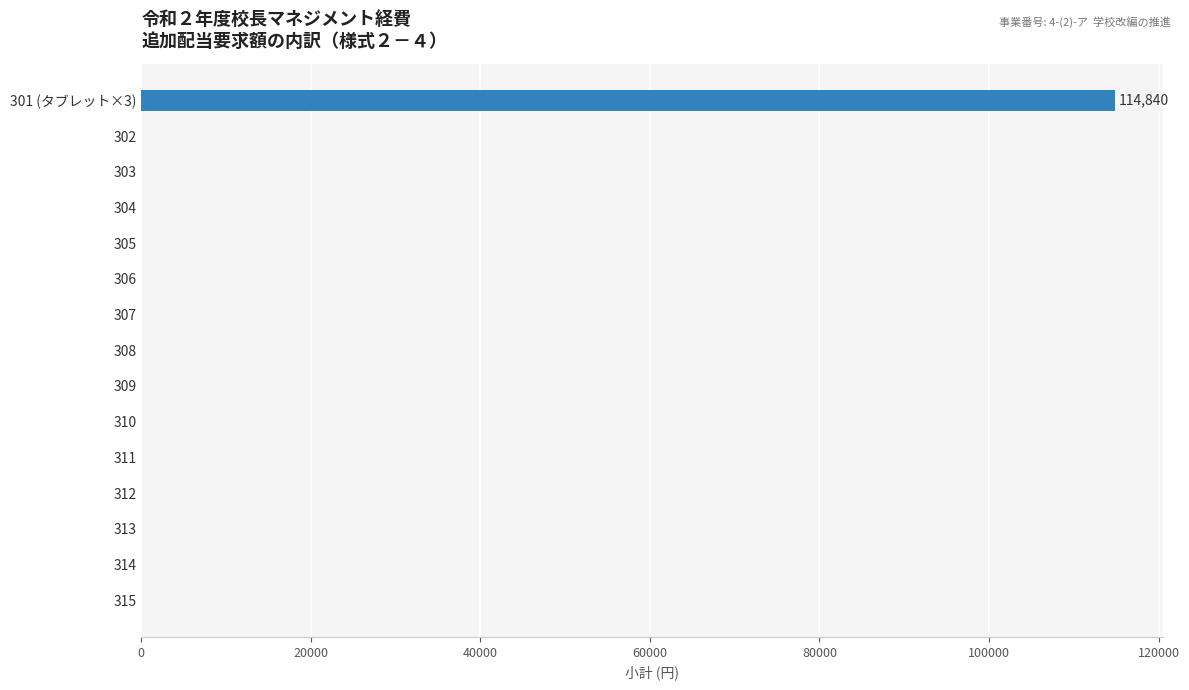

Count the number of values greater than 0.

1